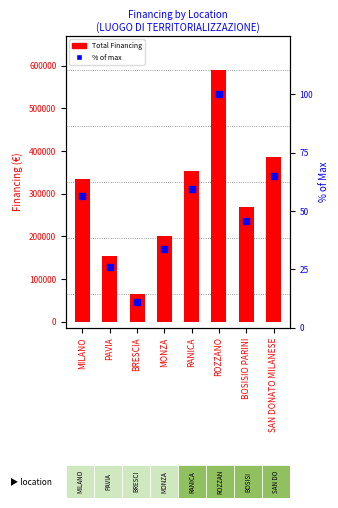

At which category is the sum across all series the highest?

ROZZANO